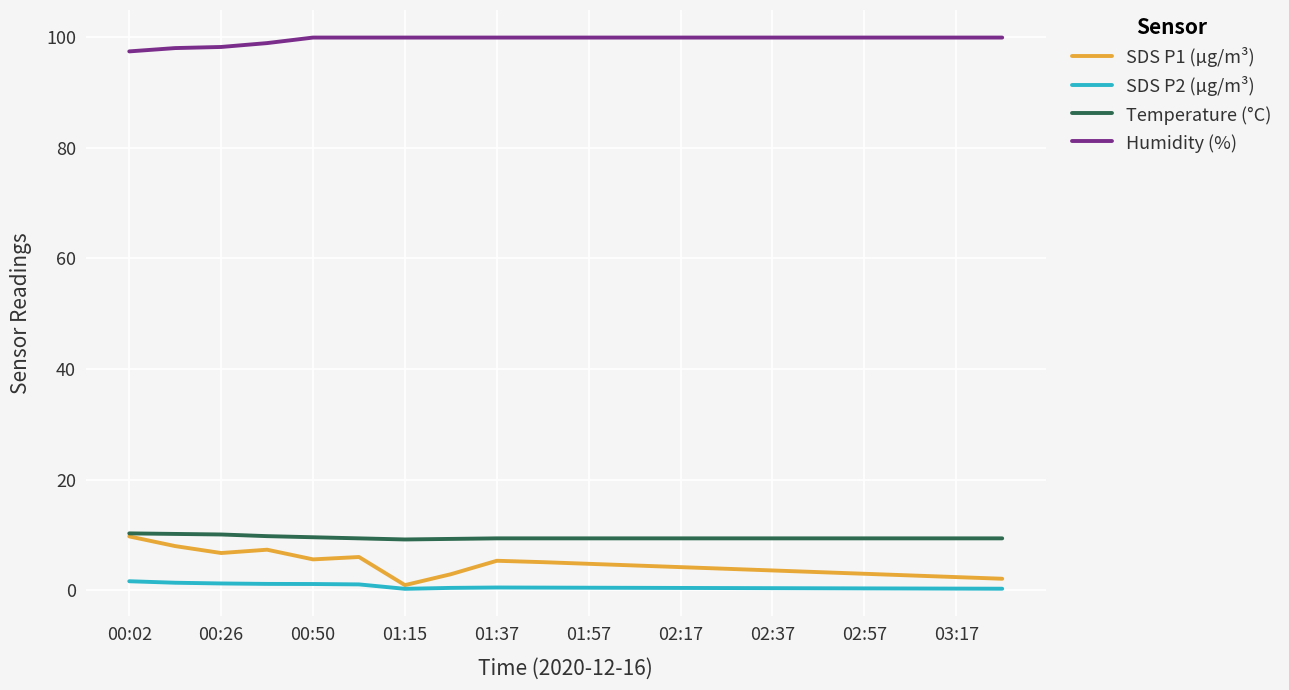

Which series has the largest total across all categories?

Humidity (%)